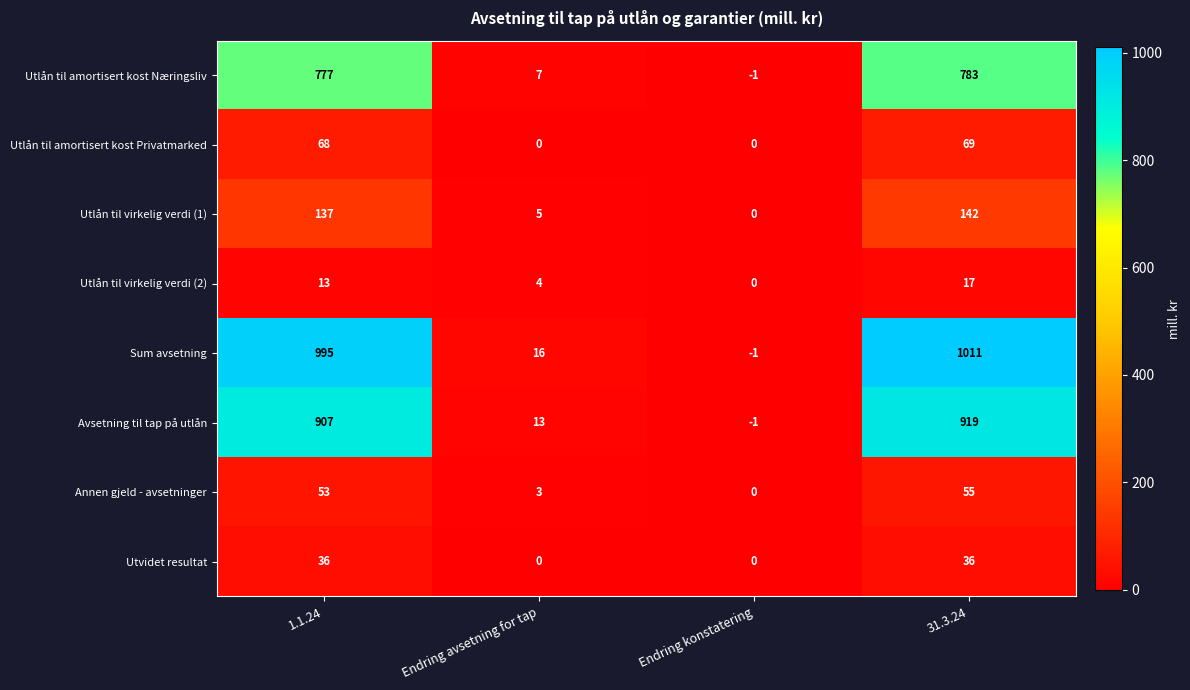

Rank the series by their maximum value, from highest to lowest.

Sum avsetning, Avsetning til tap på utlån, Utlån til amortisert kost Næringsliv, Utlån til virkelig verdi (1), Utlån til amortisert kost Privatmarked, Annen gjeld - avsetninger, Utvidet resultat, Utlån til virkelig verdi (2)